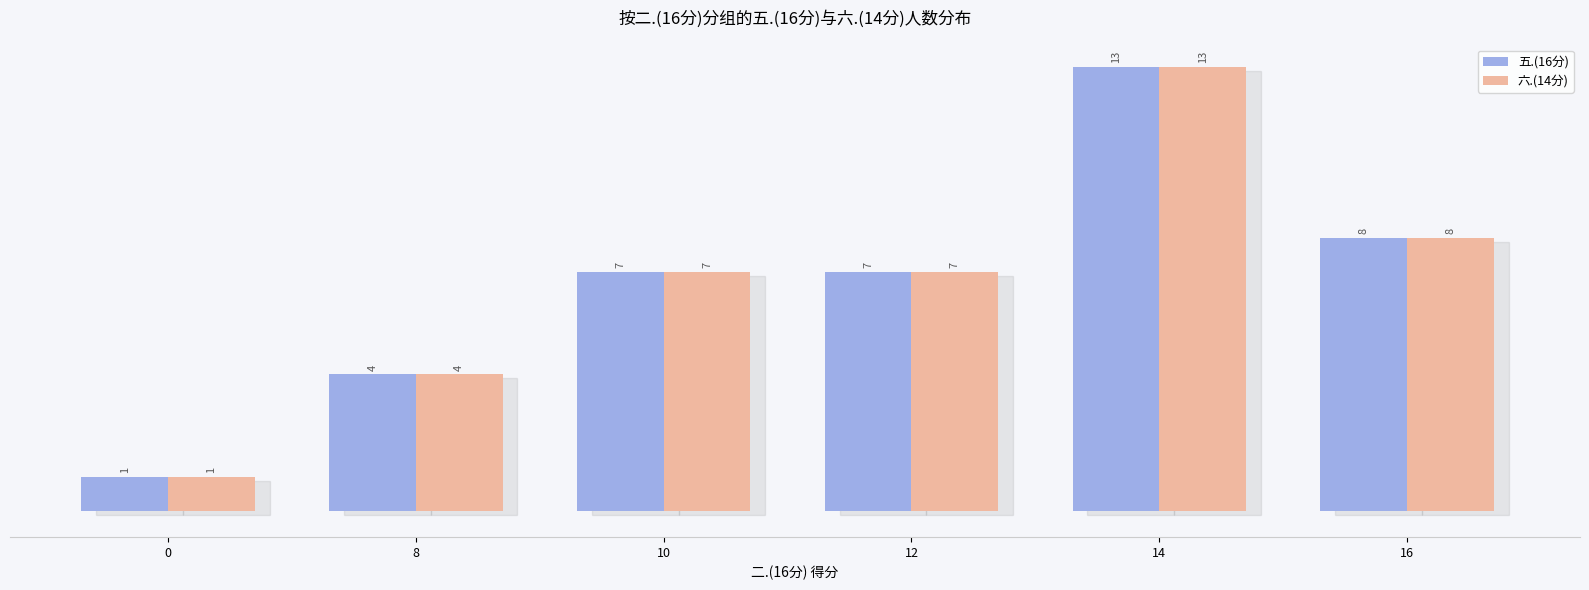

How many distinct data groups are displayed?

2